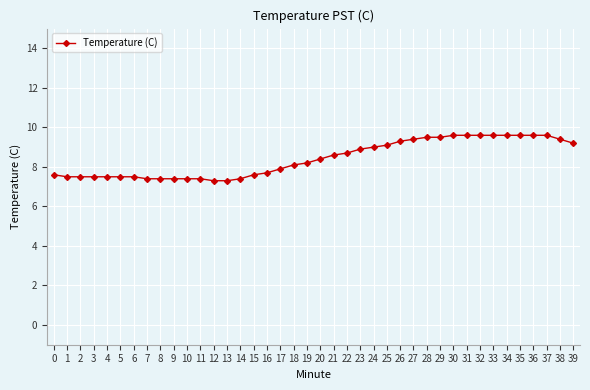

The chart shows a value of 13.2 at 7. True or false?

False